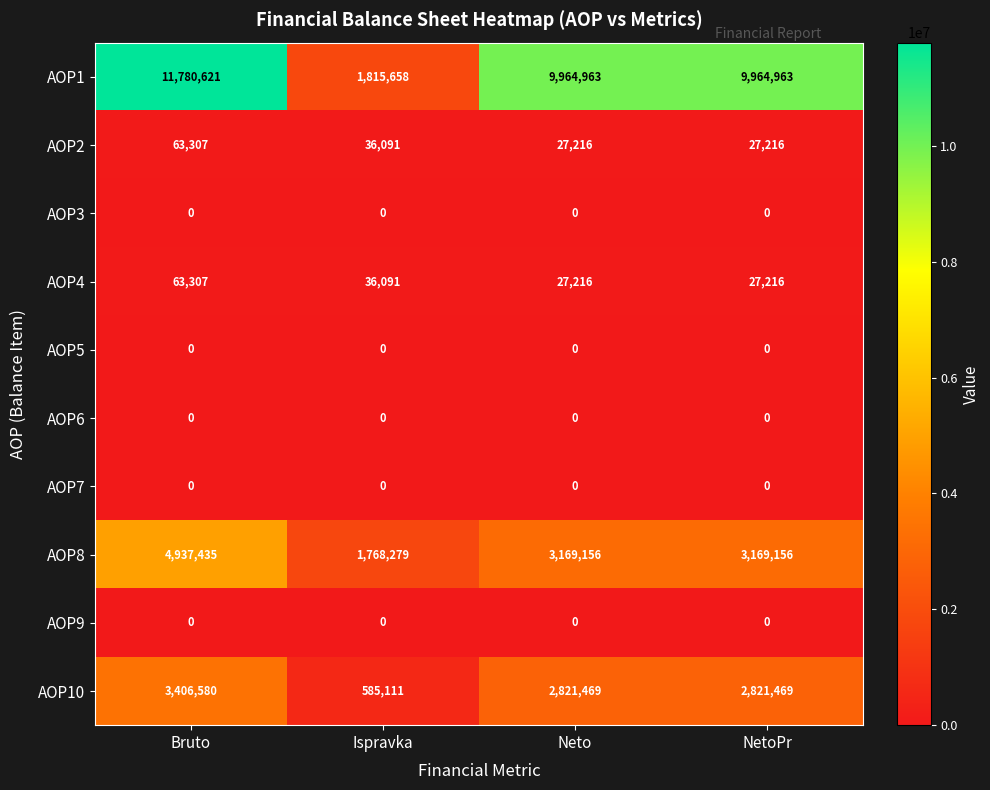

Between Bruto and Ispravka, which series saw the biggest shift?

AOP1